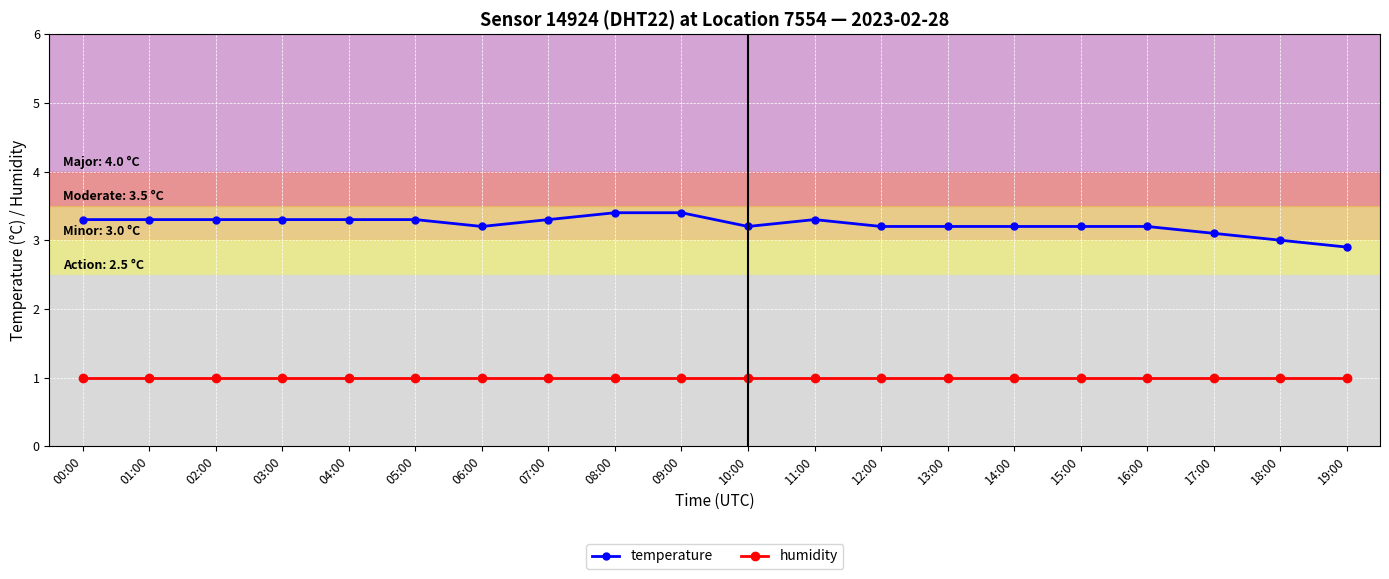

What is the value of the temperature point at the 6th from the left?

3.3